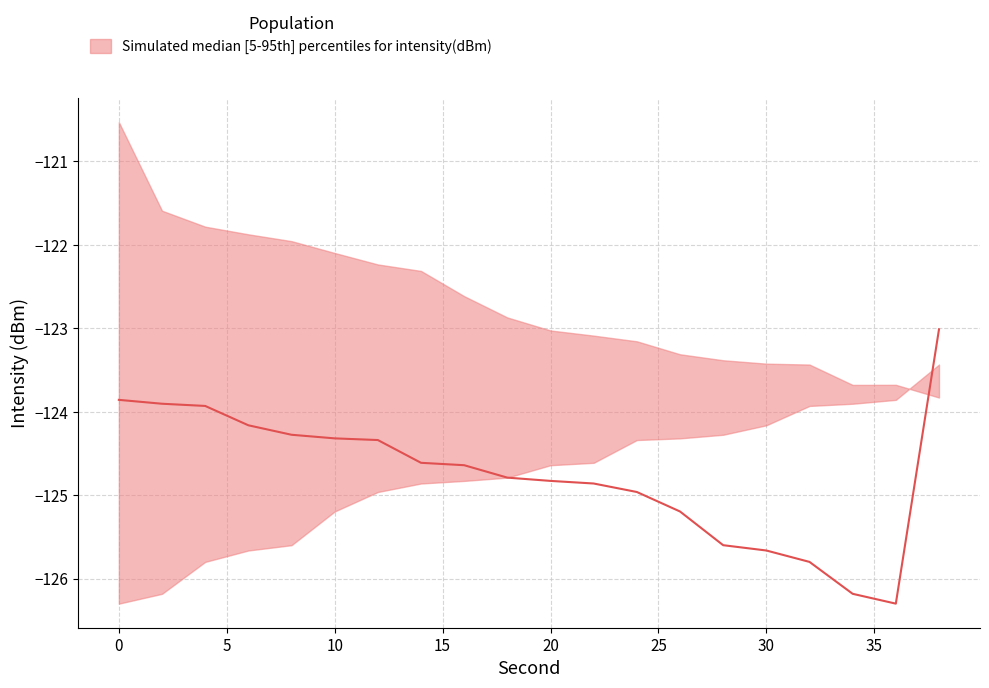

True or false: upper and lower intersect in this chart.

True